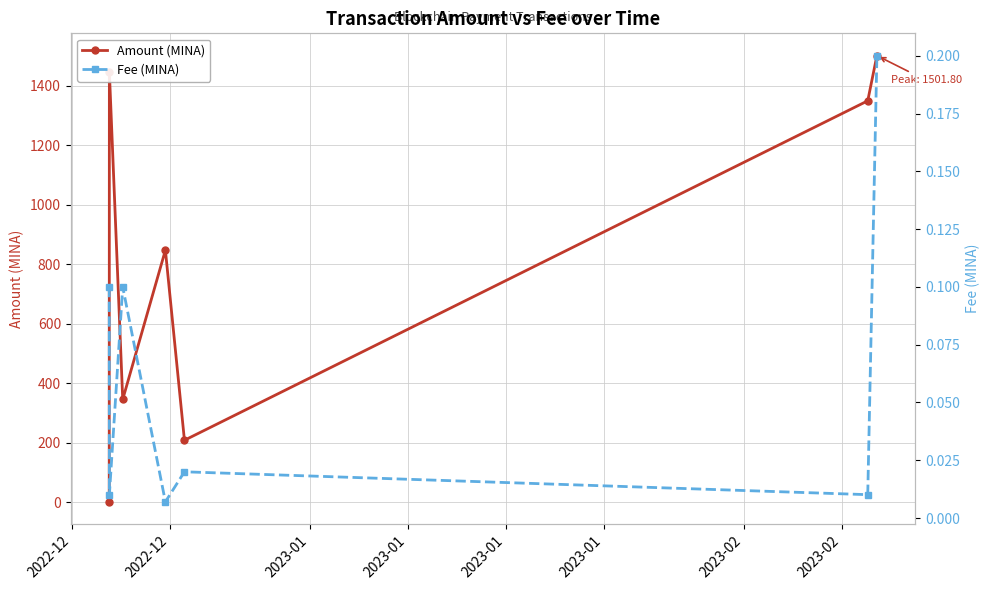

How many data points does each series have?

7